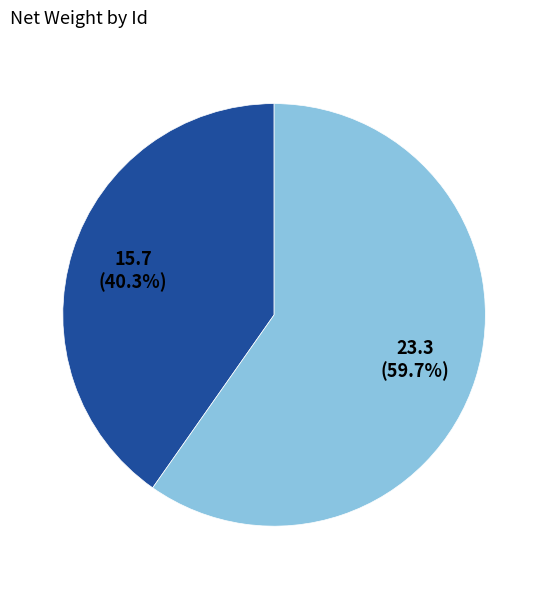

Is there any slice that represents more than half of the pie?

Yes